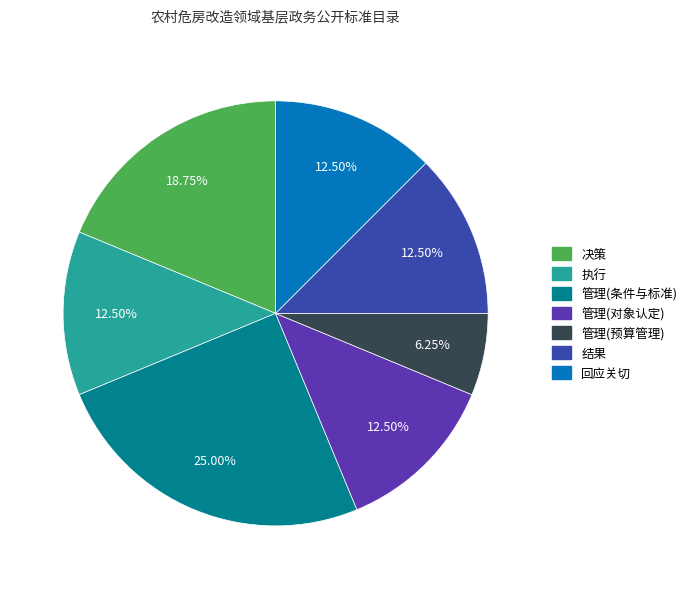

How many segments does this pie chart have?

7